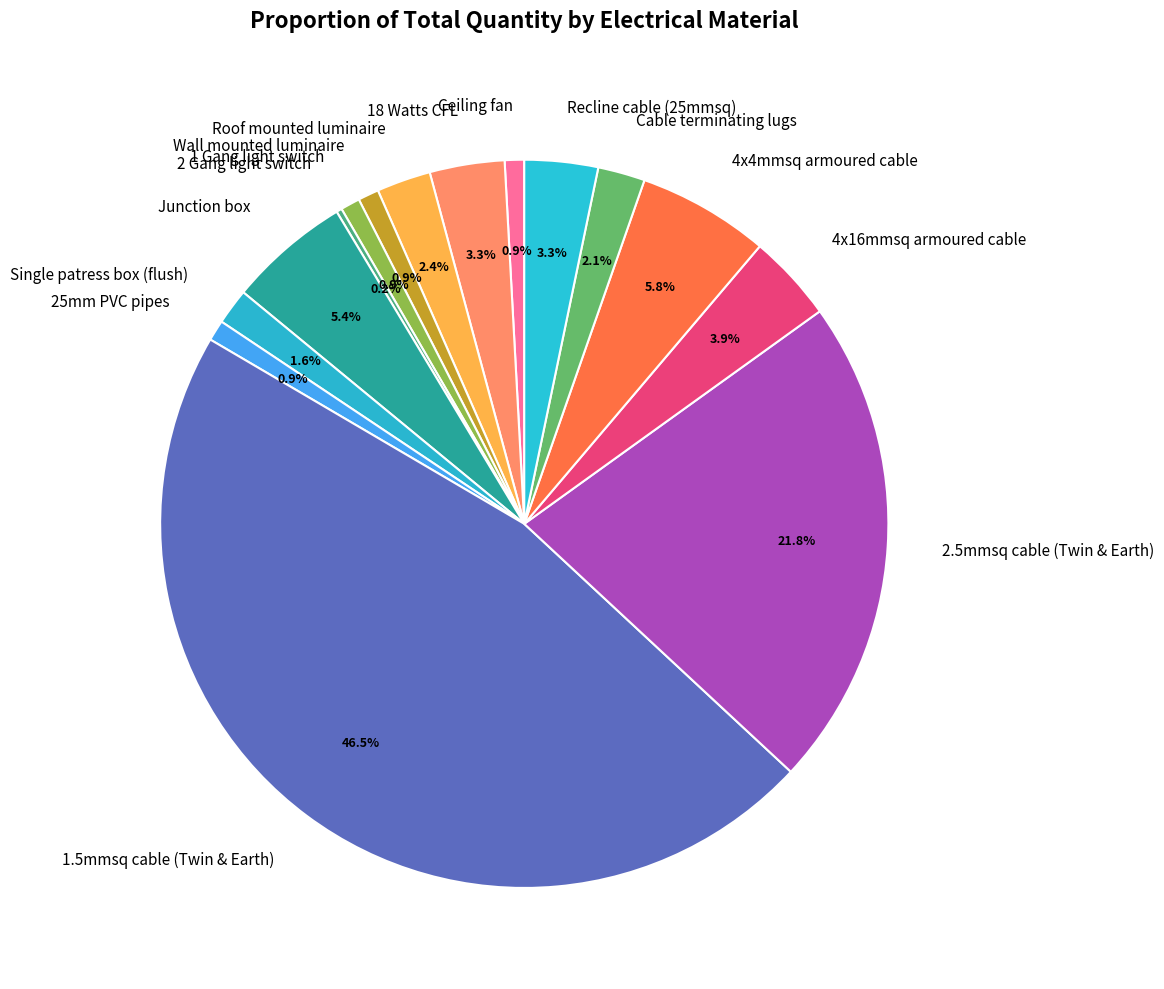

What is the ratio of the value at 1 Gang light switch to the value at Recline cable (25mmsq)?

0.3